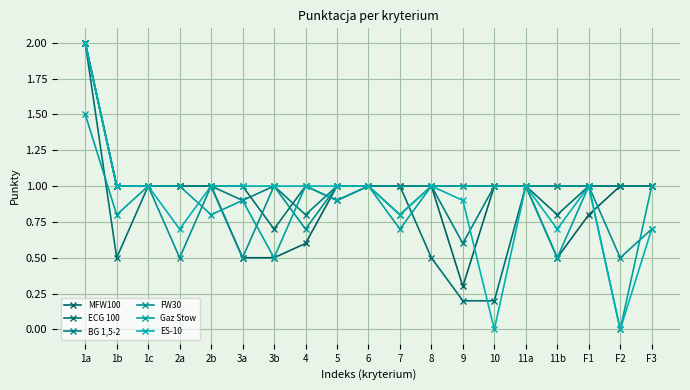

What is the sum of the BG 1,5-2 values at 9 and 8?

1.6